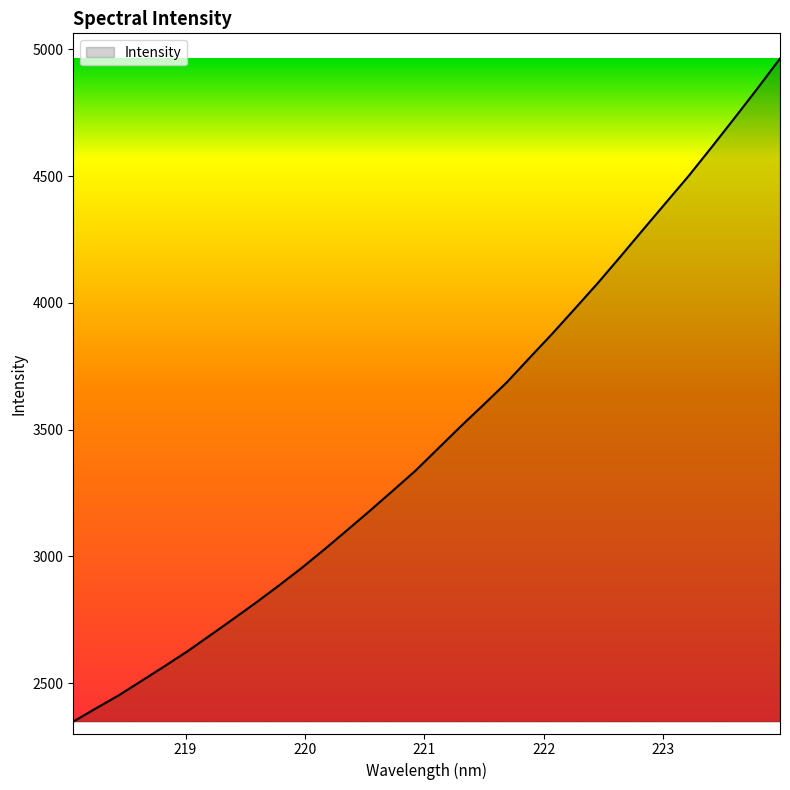

What is the maximum value shown in the chart?

4964.0